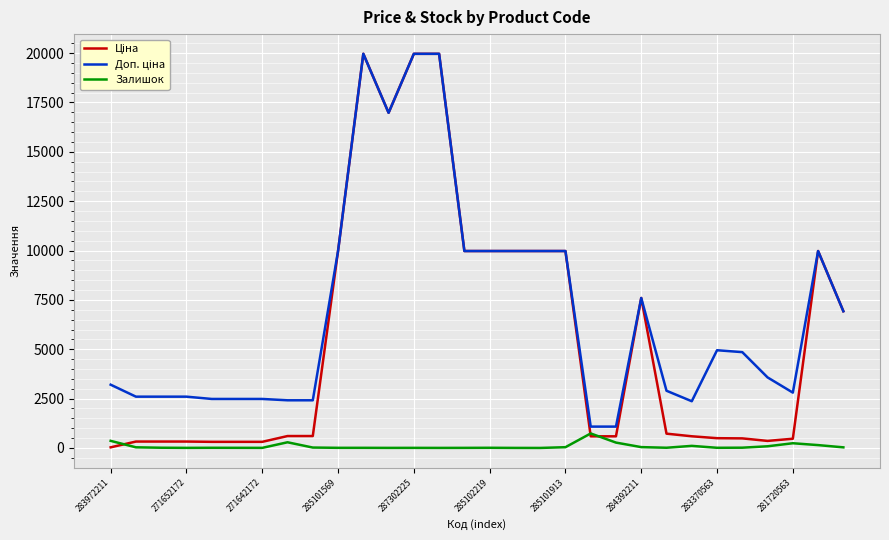

Does the chart display data point markers on the line(s)?

No